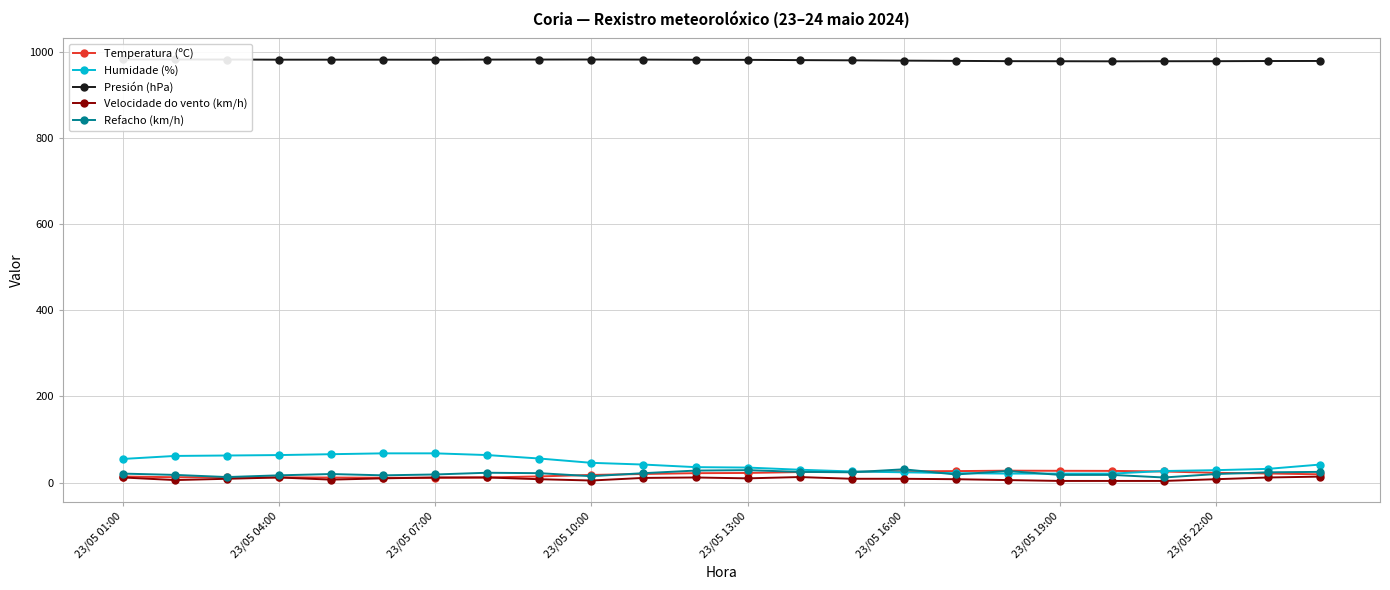

The Temperatura (ºC) series shows 22.5 at 23/05 13:00. True or false?

True